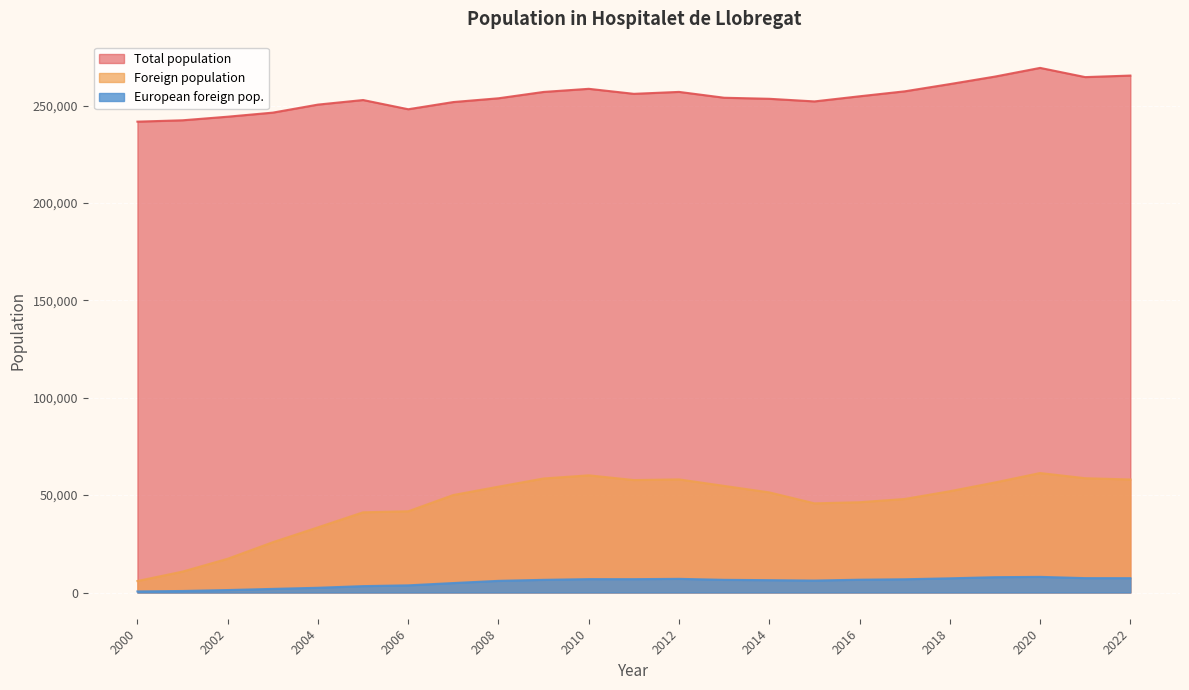

The value of Total population at 2021 is 364794. True or false?

False